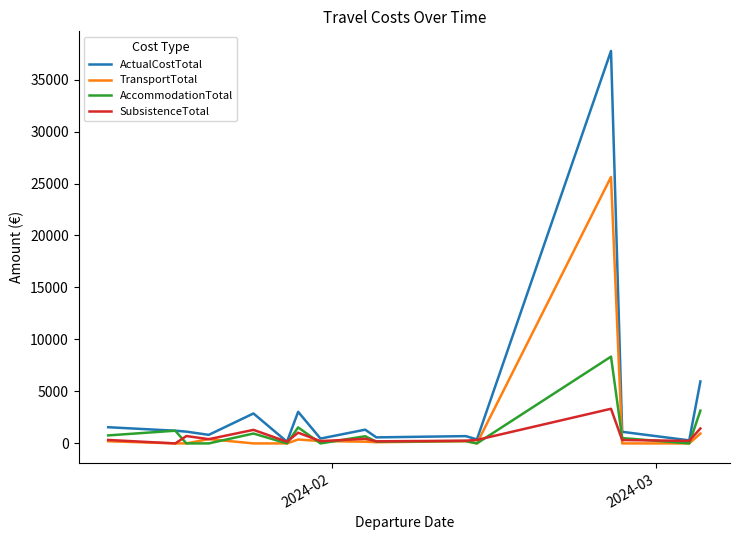

In TransportTotal, how many points are higher than both neighbors (excluding endpoints)?

4